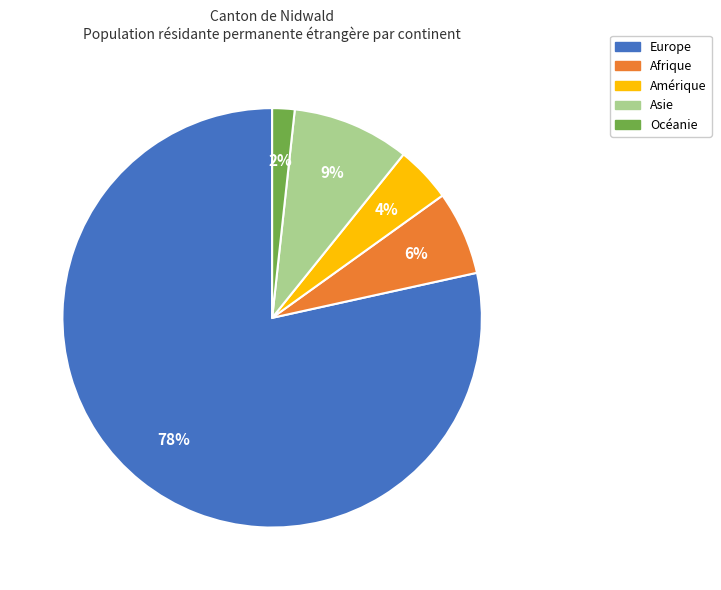

To the nearest percent, what is the difference between the largest and smallest slice percentages?

77%